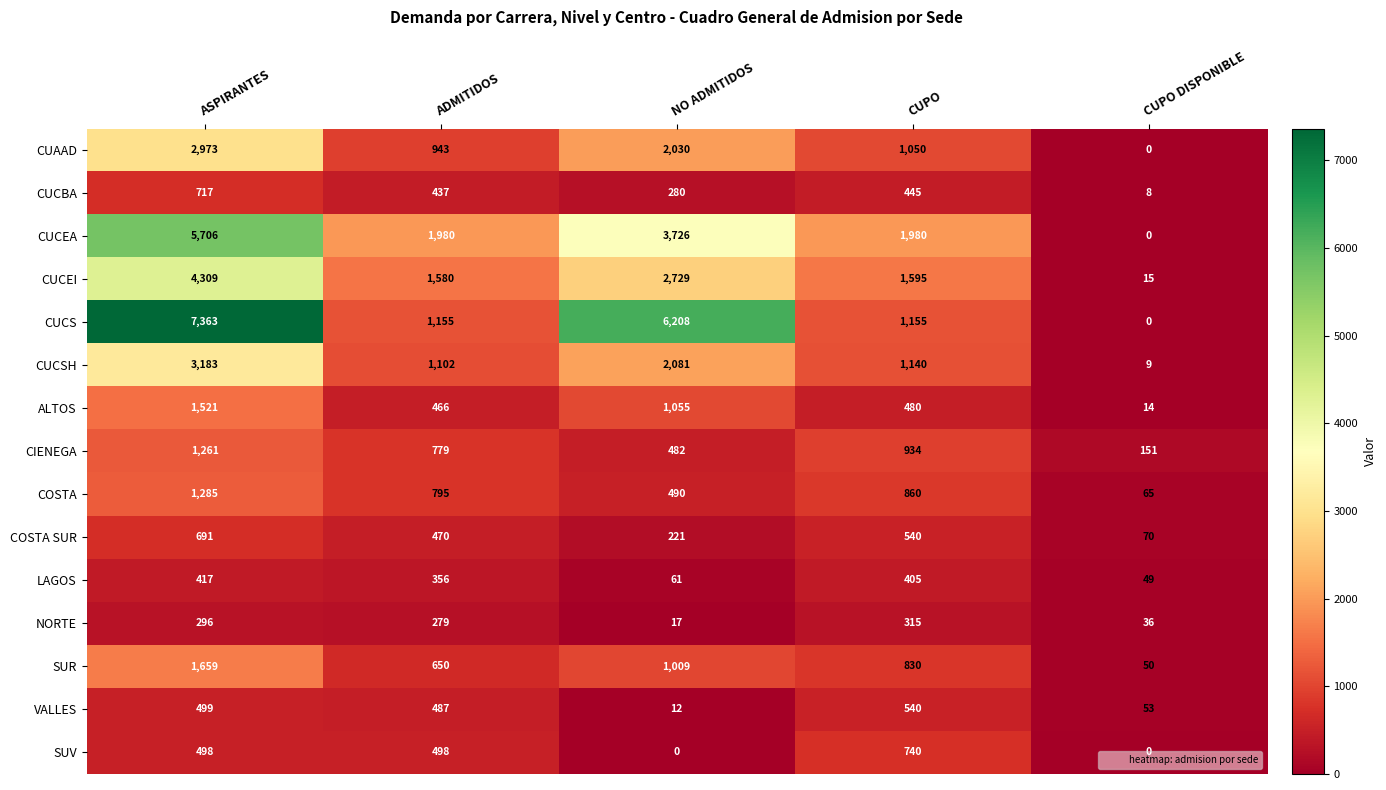

Which series has the largest total across all categories?

CUCS